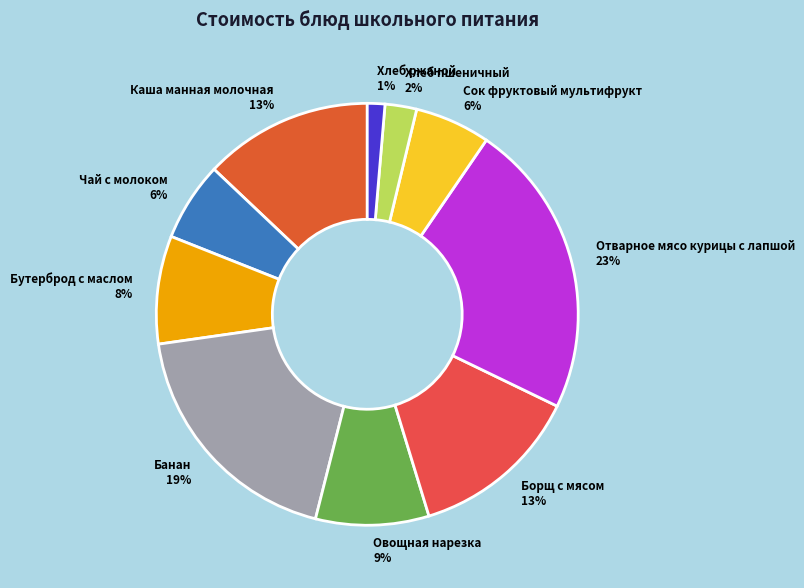

The Чай с молоком slice represents 6% of the pie. True or false?

True